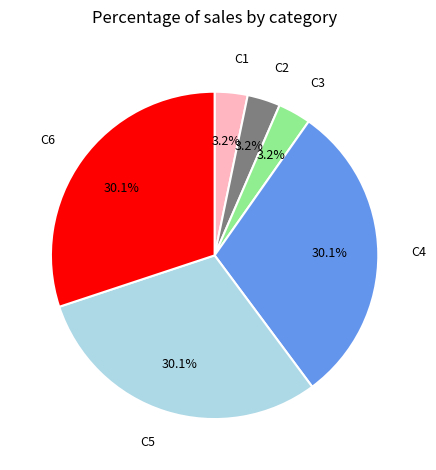

Does any single category account for the majority?

No